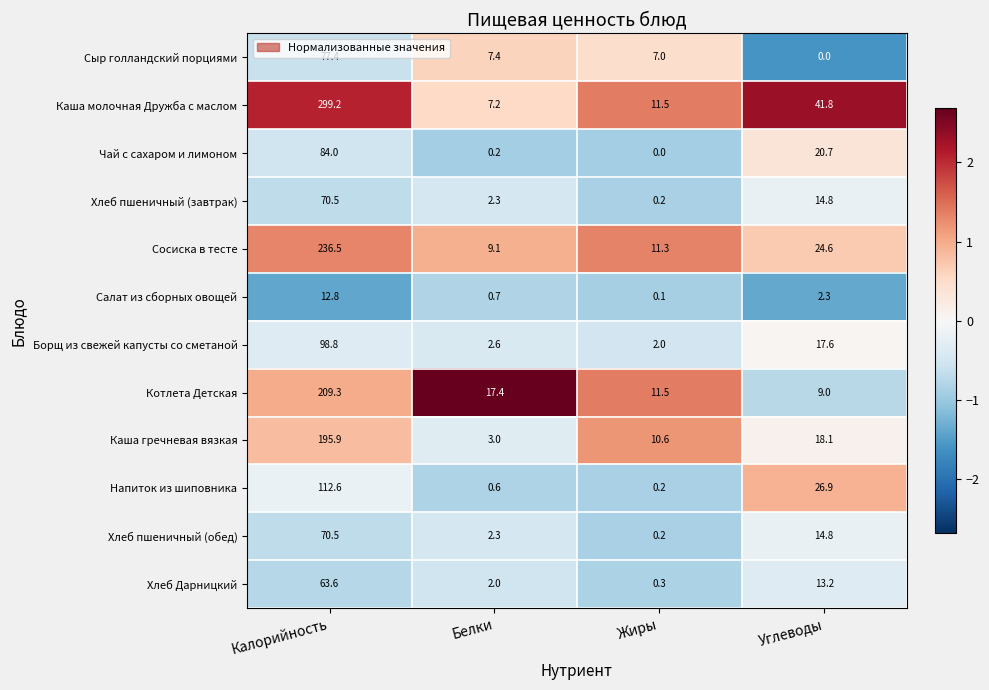

Rank the categories by Каша гречневая вязкая value from lowest to highest.

Белки, Жиры, Углеводы, Калорийность